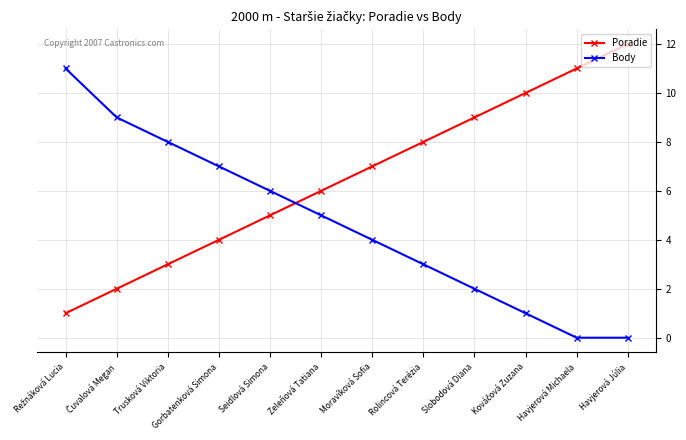

What is the value of the Poradie point at the 10th from the left?

10